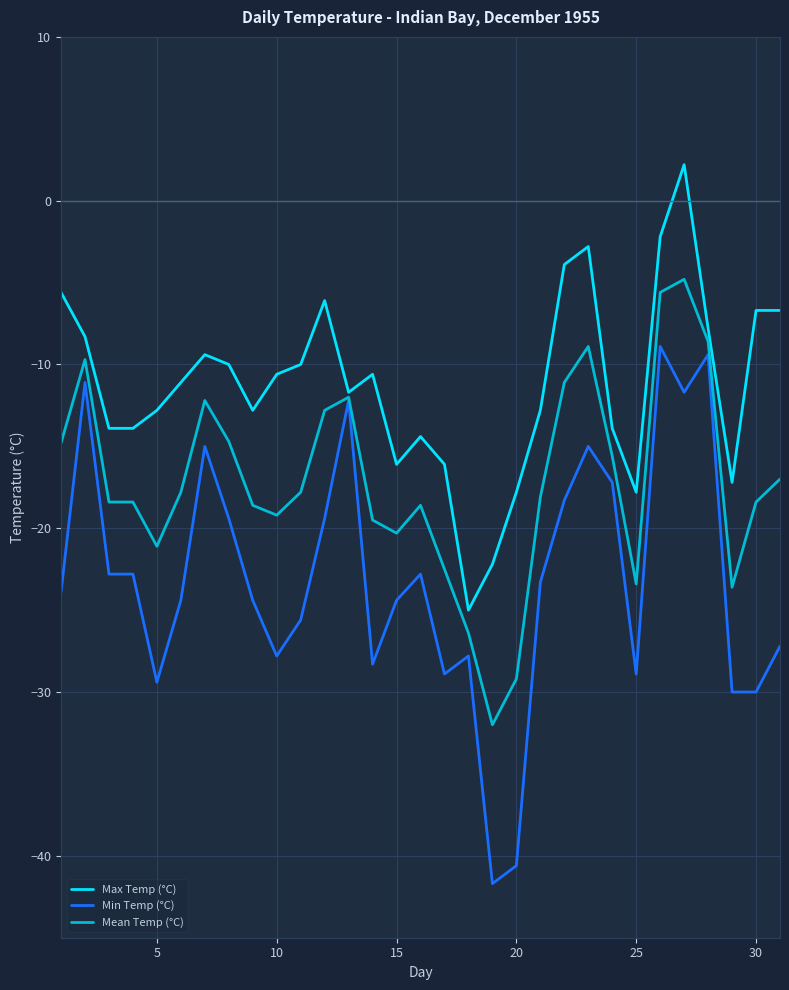

What is the minimum value shown in the chart?

-41.7